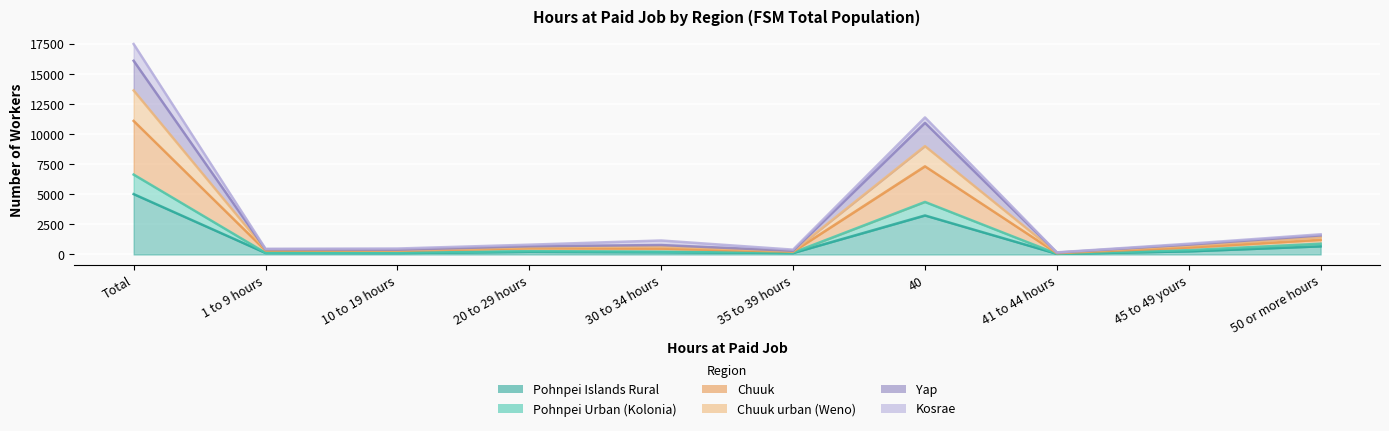

List the labels in order of Yap value, smallest first.

41 to 44 hours, 35 to 39 hours, 10 to 19 hours, 1 to 9 hours, 20 to 29 hours, 30 to 34 hours, 45 to 49 yours, 50 or more hours, 40, Total